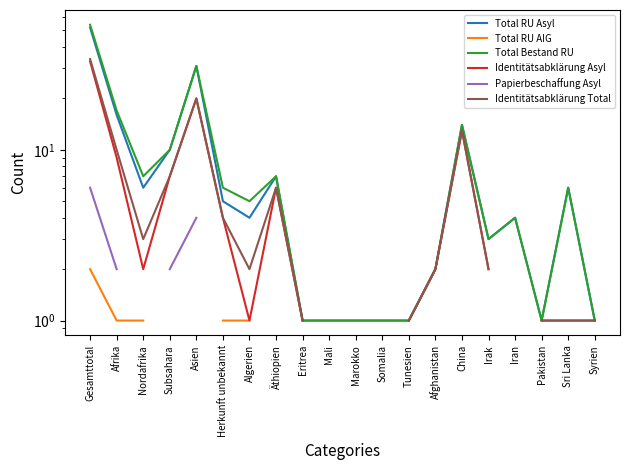

At which category is the sum across all series the highest?

Gesamttotal